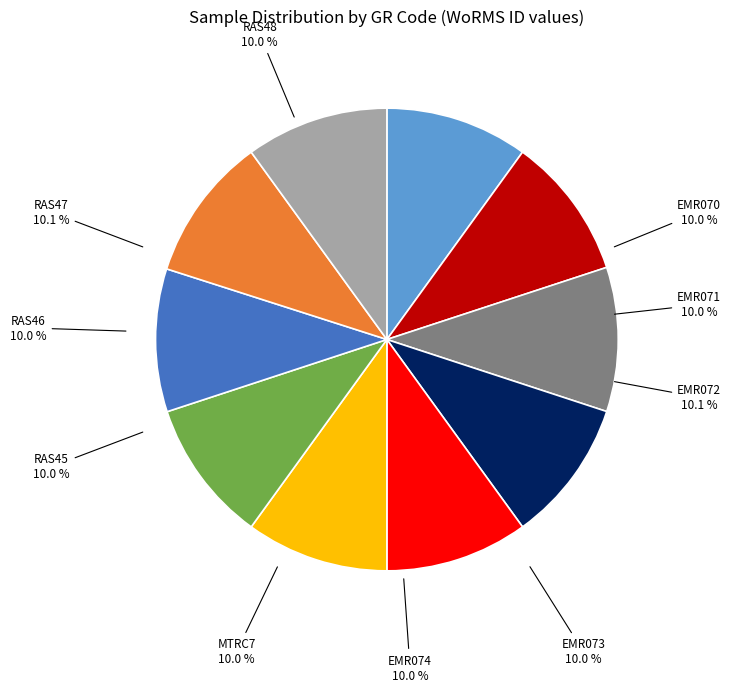

Is it true that EMR072 is 10% of the pie?

True